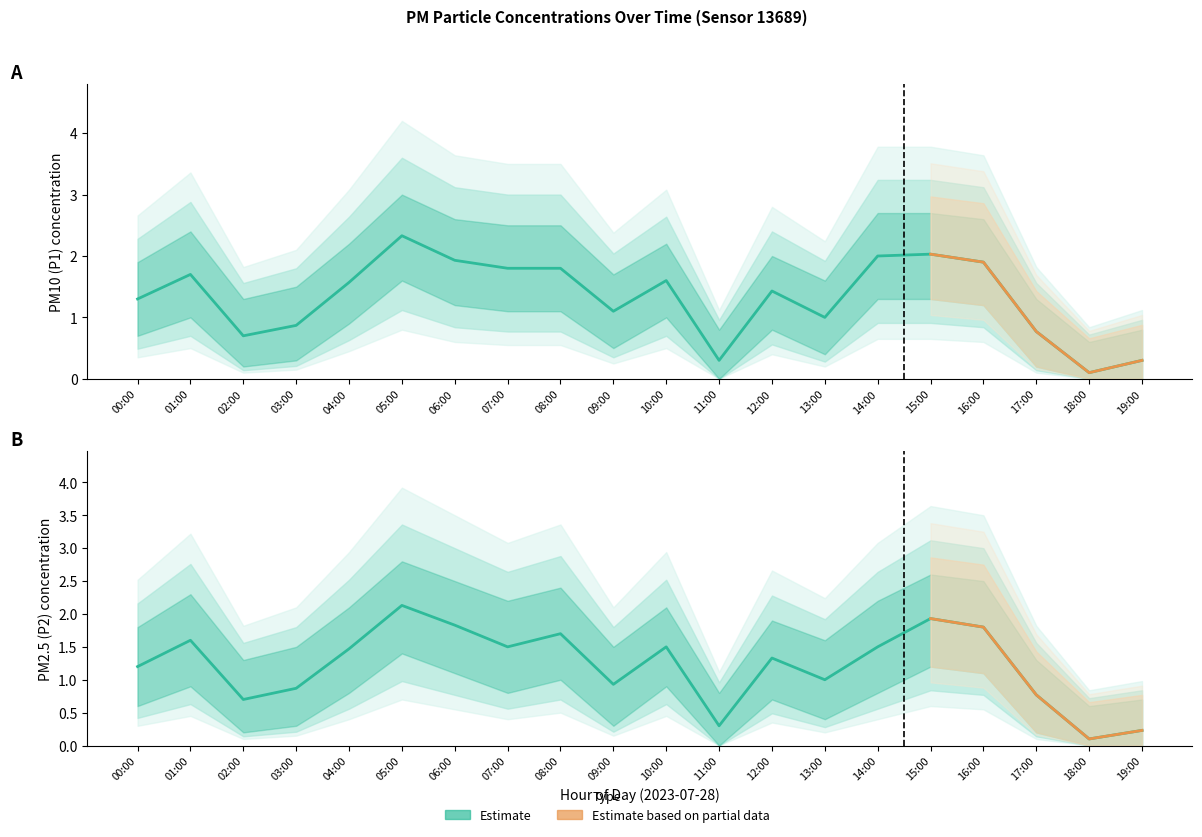

What is the greatest value displayed?

2.3